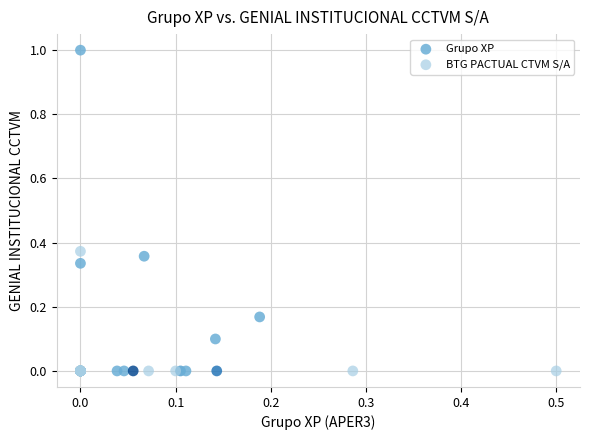

Which series has the largest Y range (max minus min)?

Grupo XP